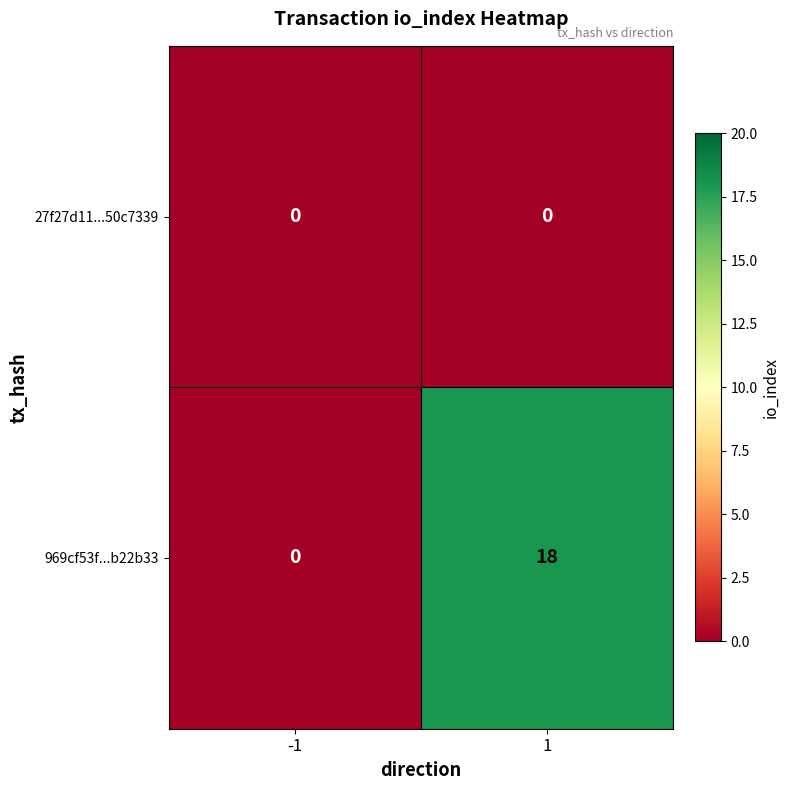

Is the value of 969cf53f...b22b33 at 1 greater than the value of 27f27d11...50c7339 at 1?

Yes